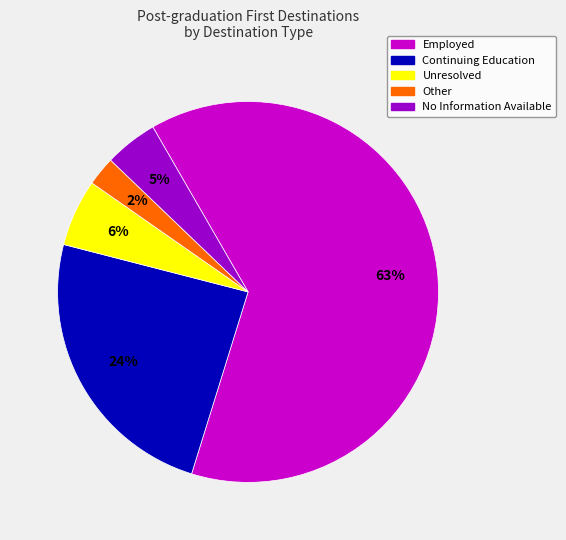

How many segments does this pie chart have?

5